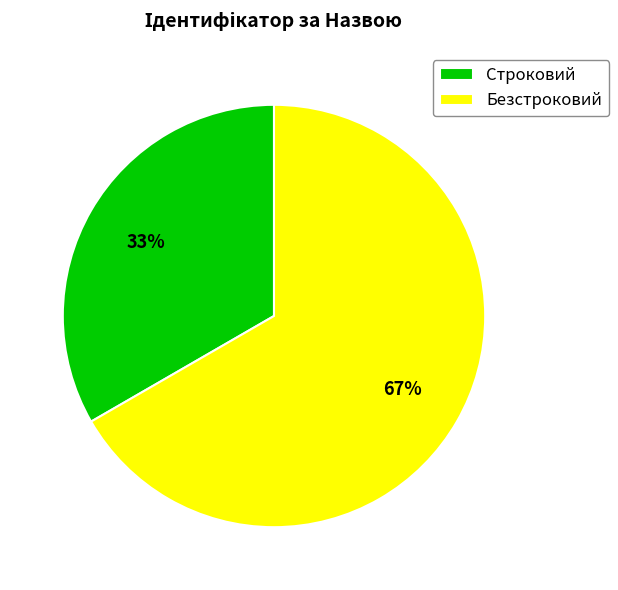

Which category accounts for the majority?

Безстроковий